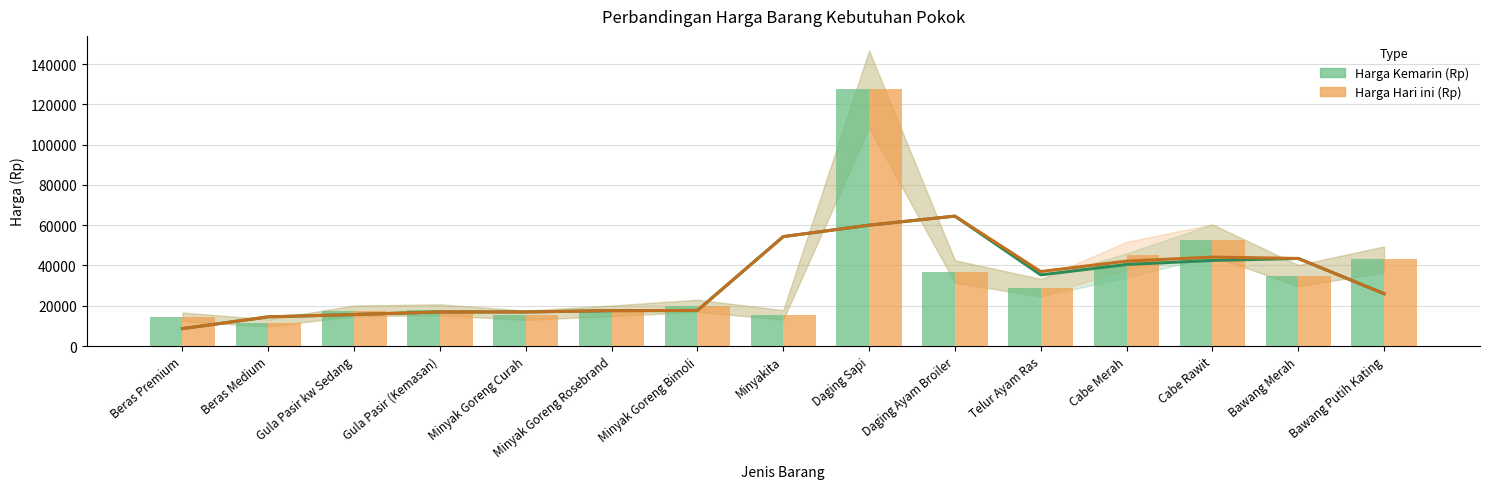

What is the maximum value for Harga Kemarin (Rp)?

127500